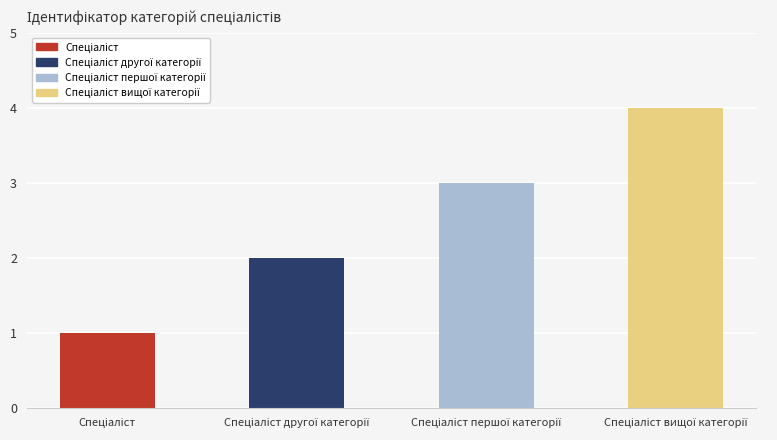

What is the maximum value shown in the chart?

4